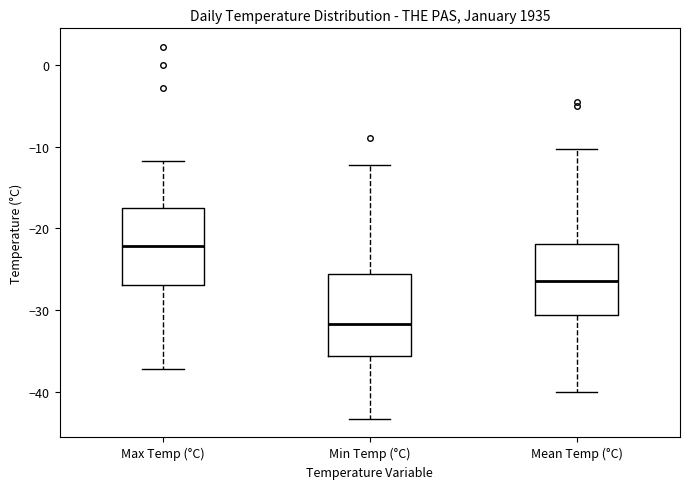

Reading left to right, read every box against the y-axis: the position of its median line, the range the box covers, and the ends of its whiskers. The values are not printed on the chart, so give them approximately, as read against the axis.

Max Temp (°C): median -22, box -27 to -17, whiskers -37 to -12
Min Temp (°C): median -32, box -36 to -26, whiskers -43 to -12
Mean Temp (°C): median -26, box -31 to -22, whiskers -40 to -10